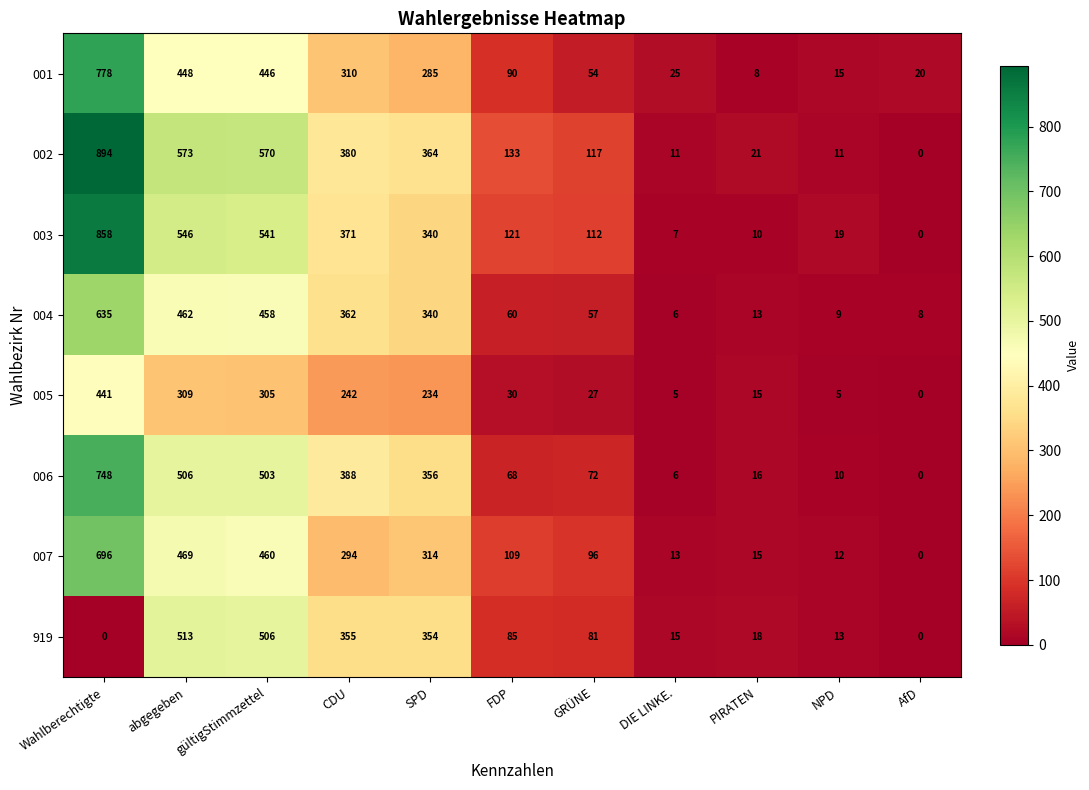

At how many categories does at least one series exceed 598?

1